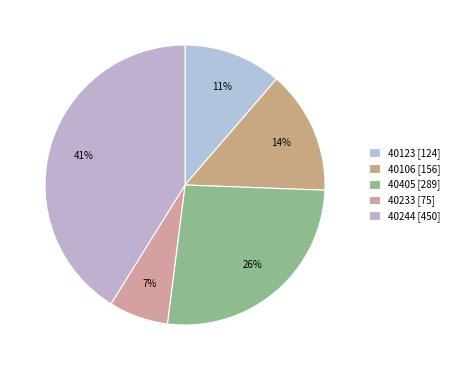

To the nearest percent, what is the difference between the largest and smallest slice percentages?

34%